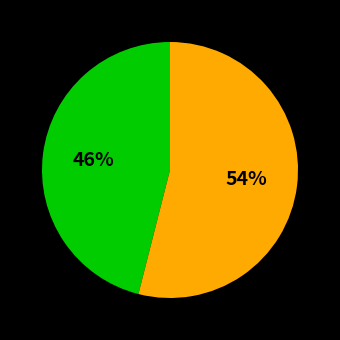

To the nearest percent, what is the difference between the largest and smallest slice percentages?

8%